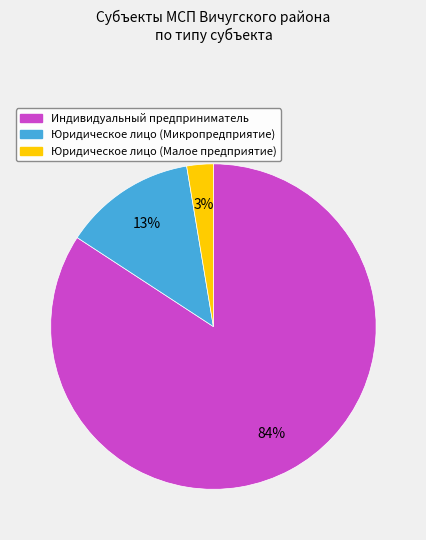

Is there a majority slice in this chart?

Yes